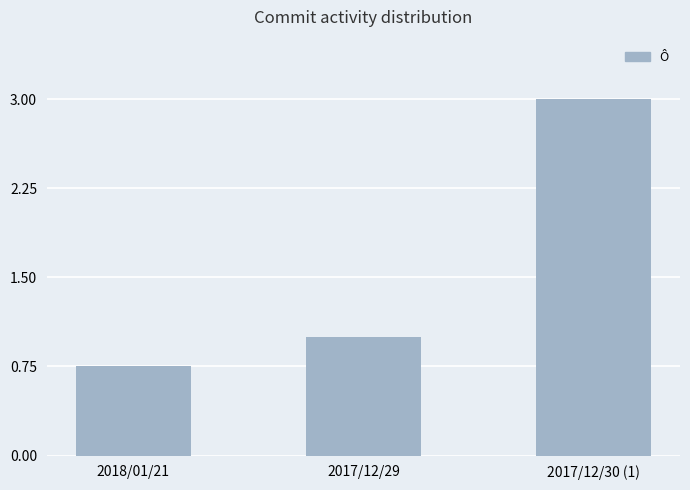

How many data points are less than 1?

1